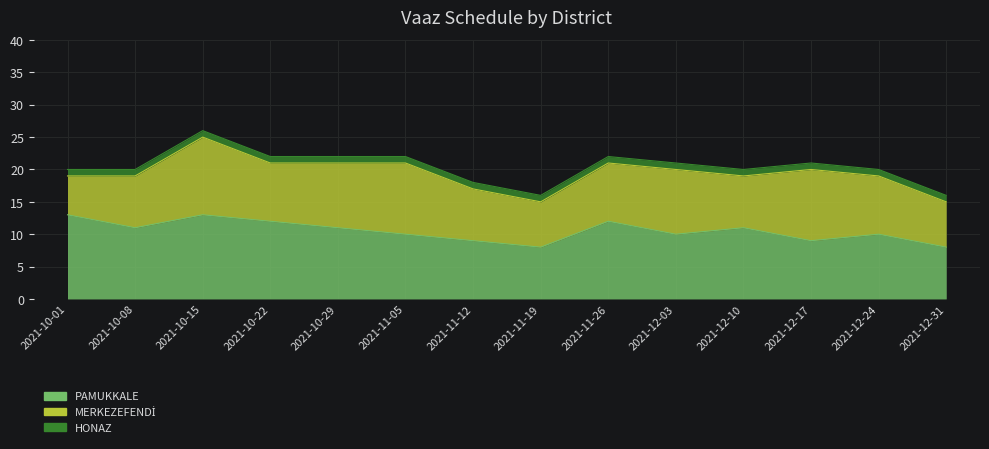

True or false: PAMUKKALE and HONAZ intersect in this chart.

False